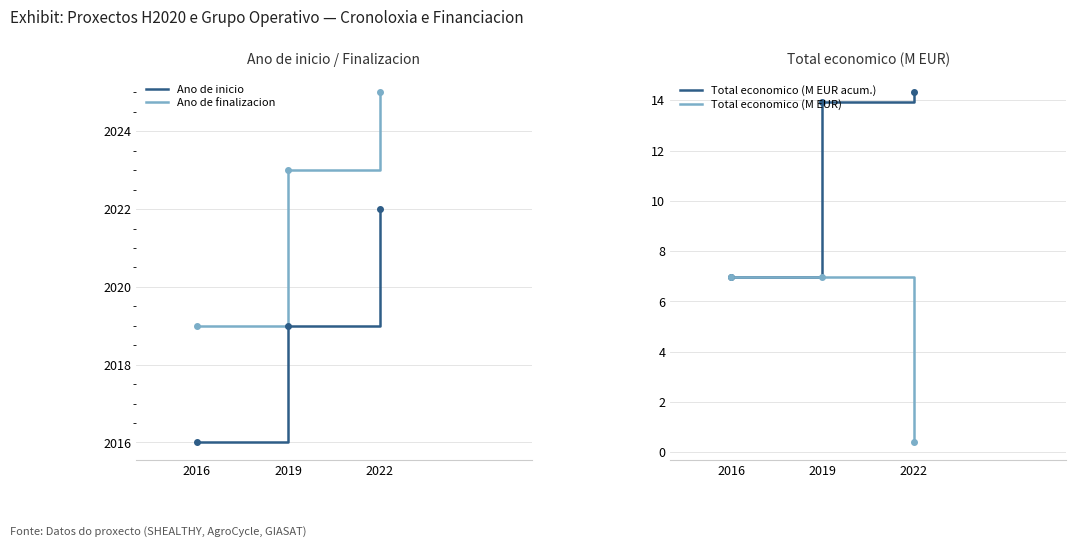

What is the spread (max minus min) of values at 2016?

2012.0